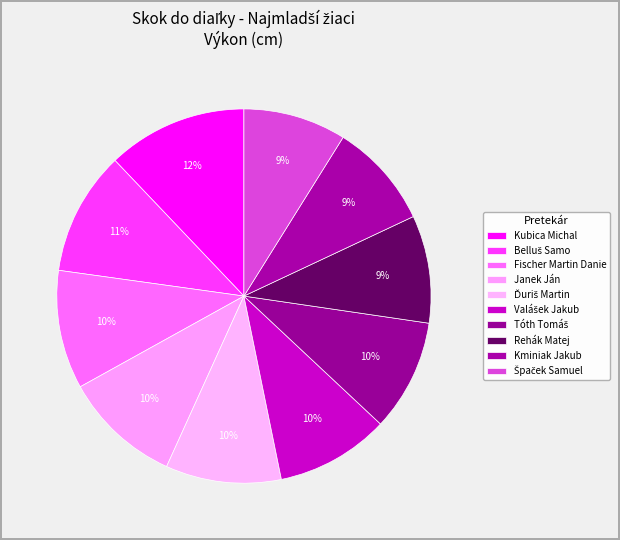

To the nearest percent, what is the combined percentage of Tóth Tomáš and Kminiak Jakub?

19%